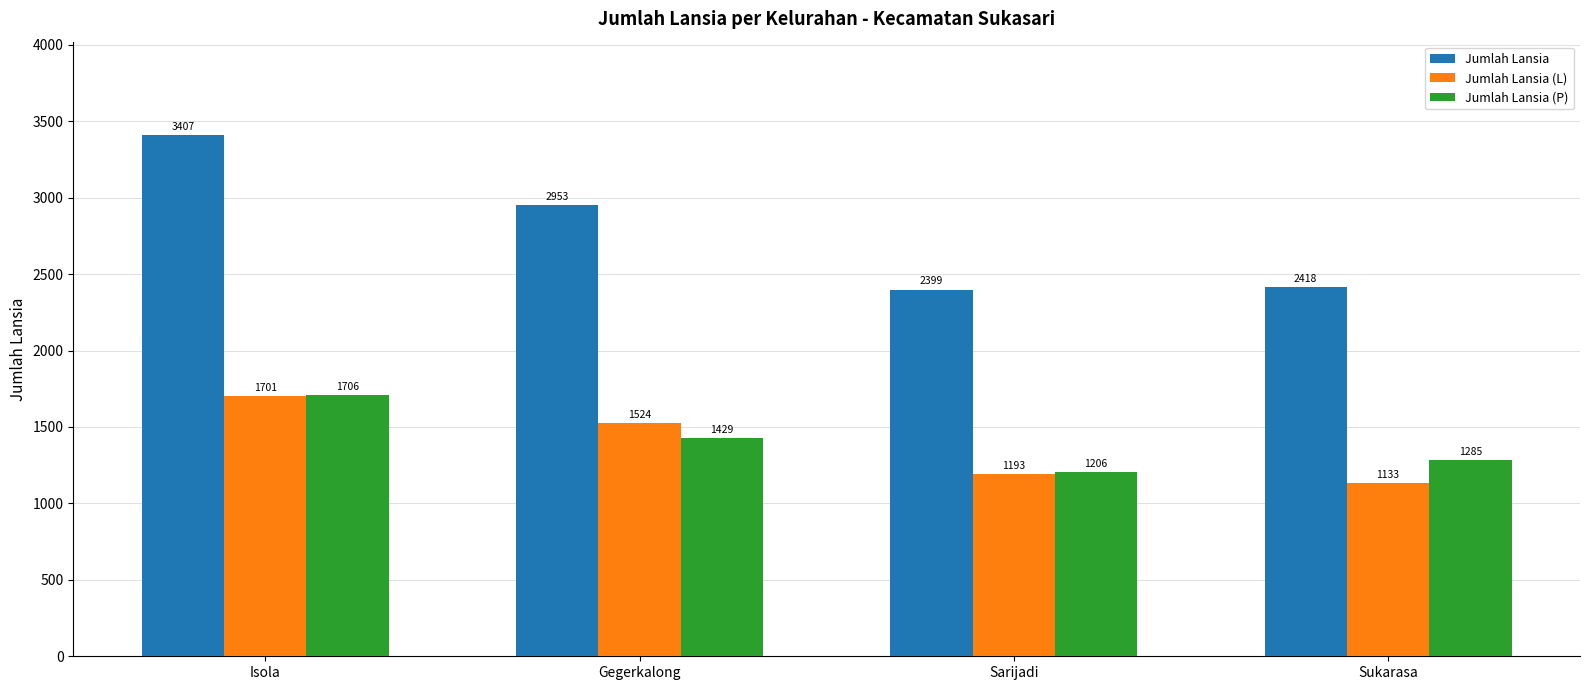

Reading left to right, list all the values displayed in this chart.

Jumlah Lansia: Isola=3407	Gegerkalong=2953	Sarijadi=2399	Sukarasa=2418
Jumlah Lansia (L): Isola=1701	Gegerkalong=1524	Sarijadi=1193	Sukarasa=1133
Jumlah Lansia (P): Isola=1706	Gegerkalong=1429	Sarijadi=1206	Sukarasa=1285